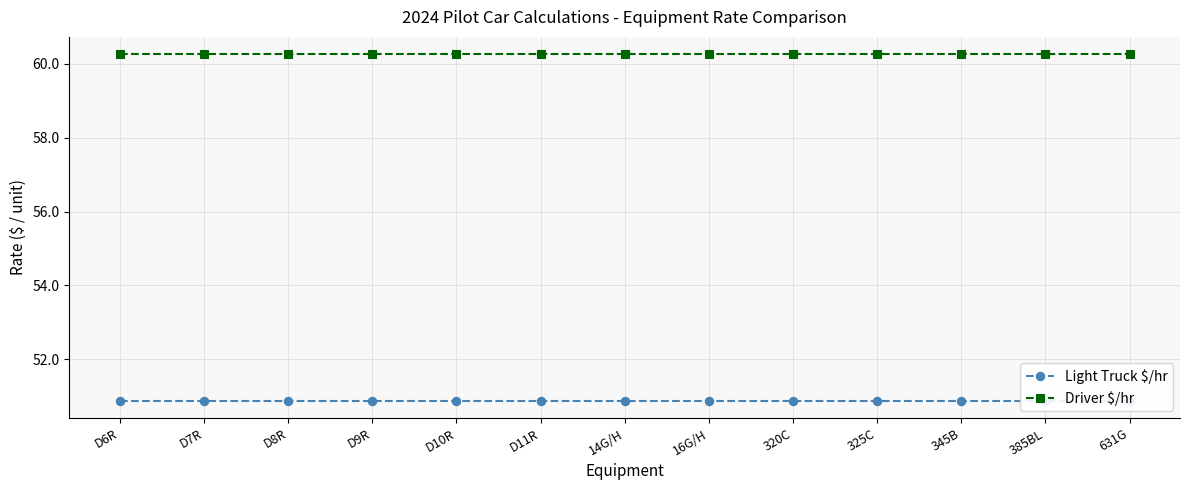

What position from the left is 631G?

13